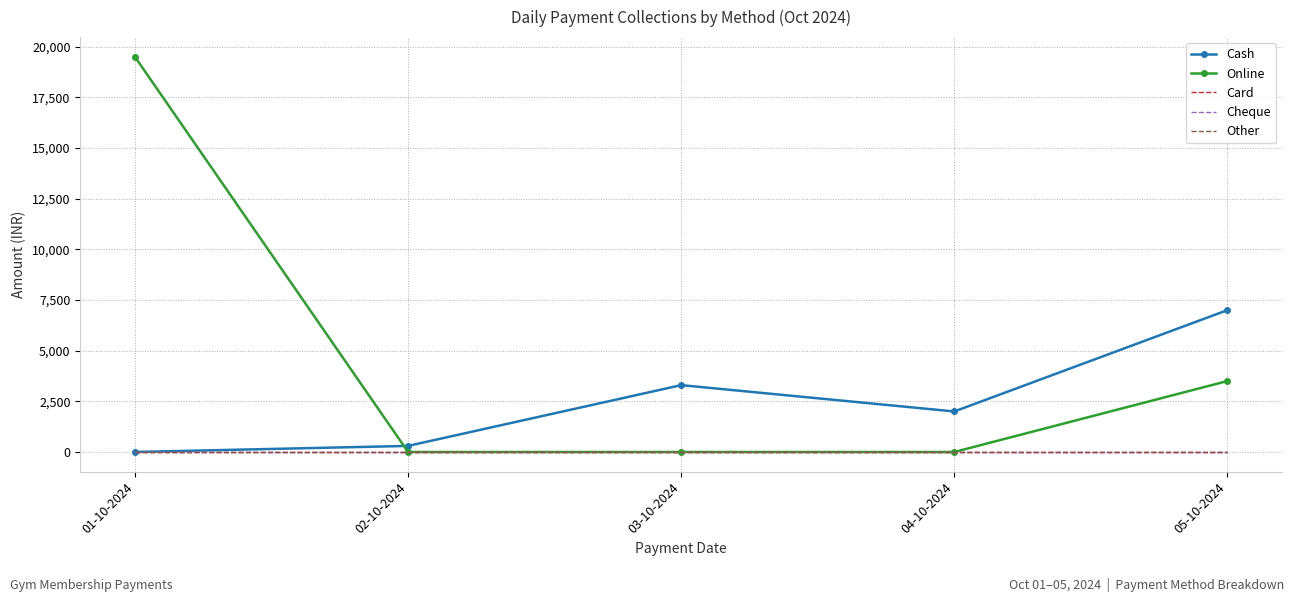

Is the value of Online at 02-10-2024 greater than the value of Cash at 01-10-2024?

No